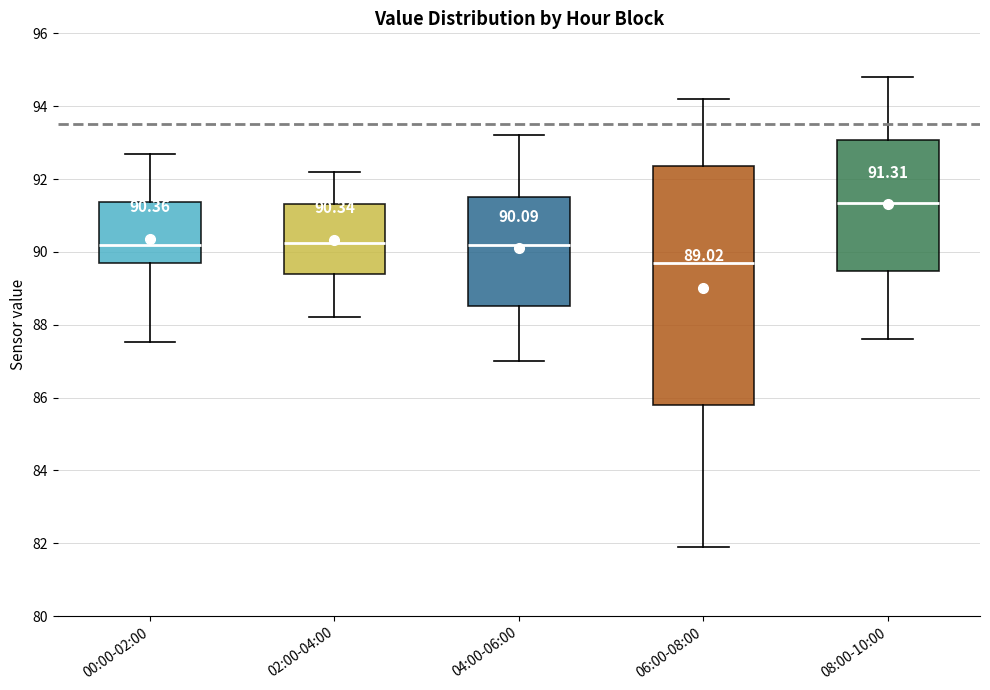

Which box has the lowest median line?

06:00-08:00